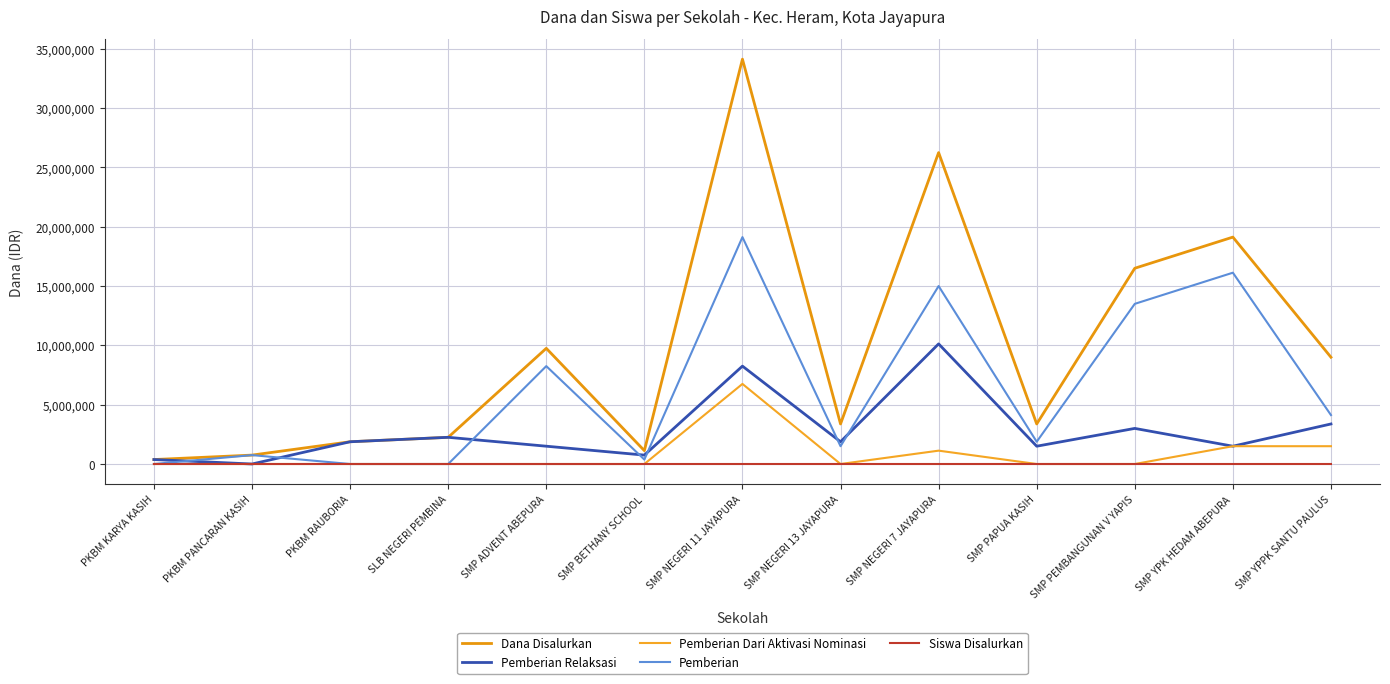

Which category has the highest value across all series?

SMP NEGERI 11 JAYAPURA